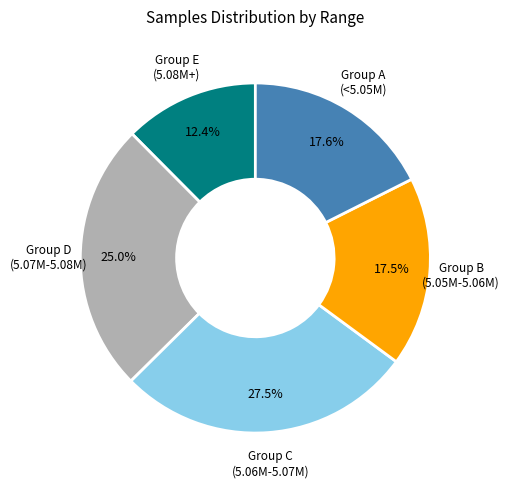

To the nearest percent, what is the average slice percentage?

20%